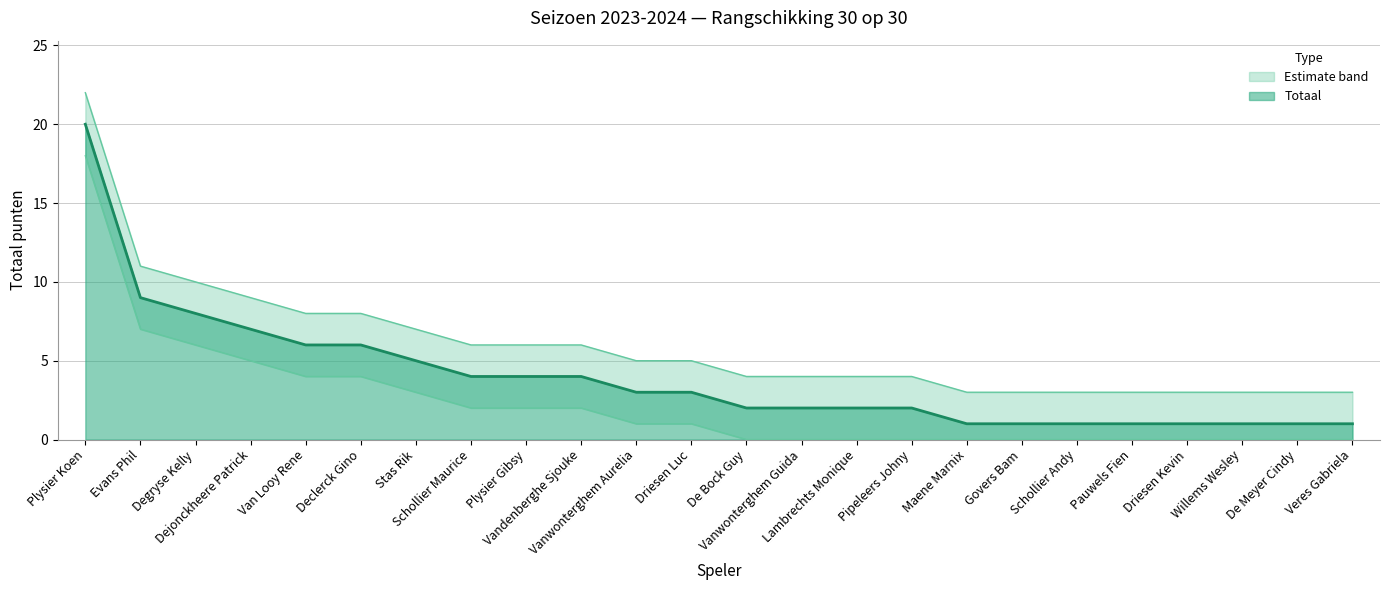

True or false: Upper bound and Lower bound cross at least once.

False